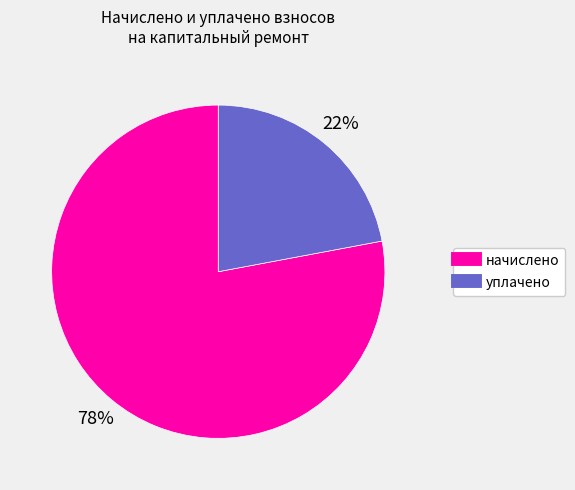

To the nearest percent, what is the average slice percentage?

50%